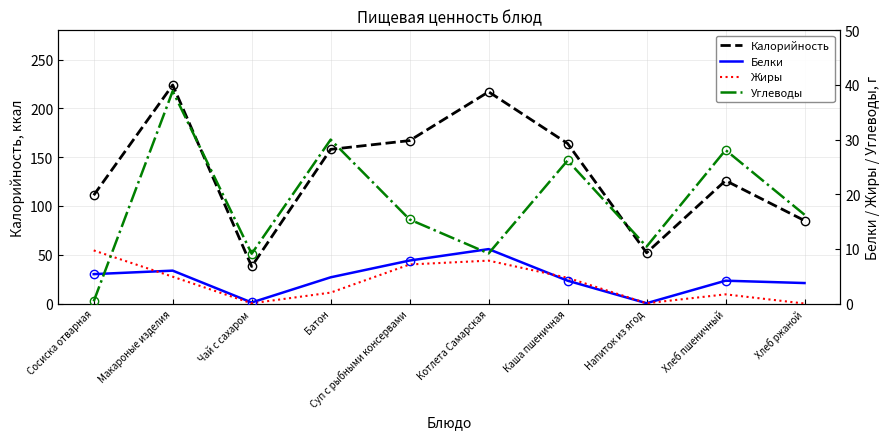

What is the spread (max minus min) of values at Сосиска отварная?

110.6